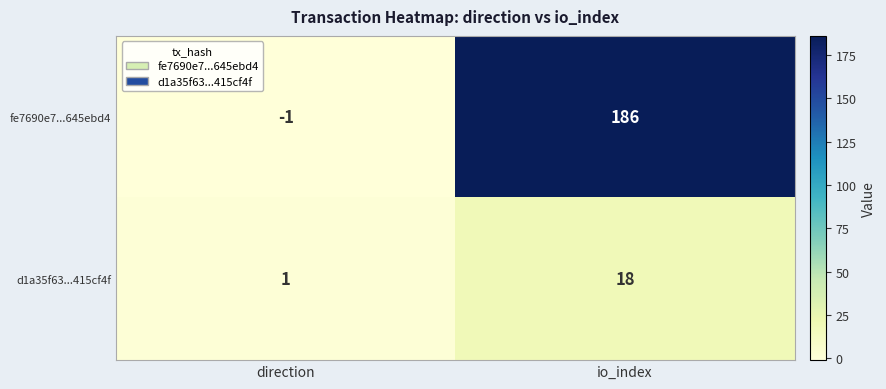

What is the spread (max minus min) of values at io_index?

168